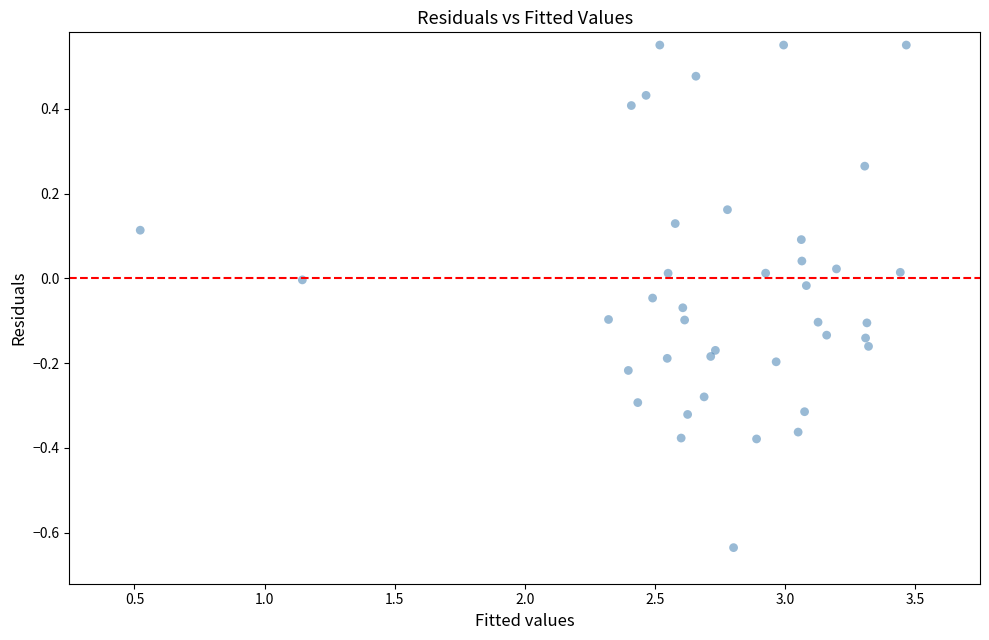

What is the range of X values (max minus min)?

2.9